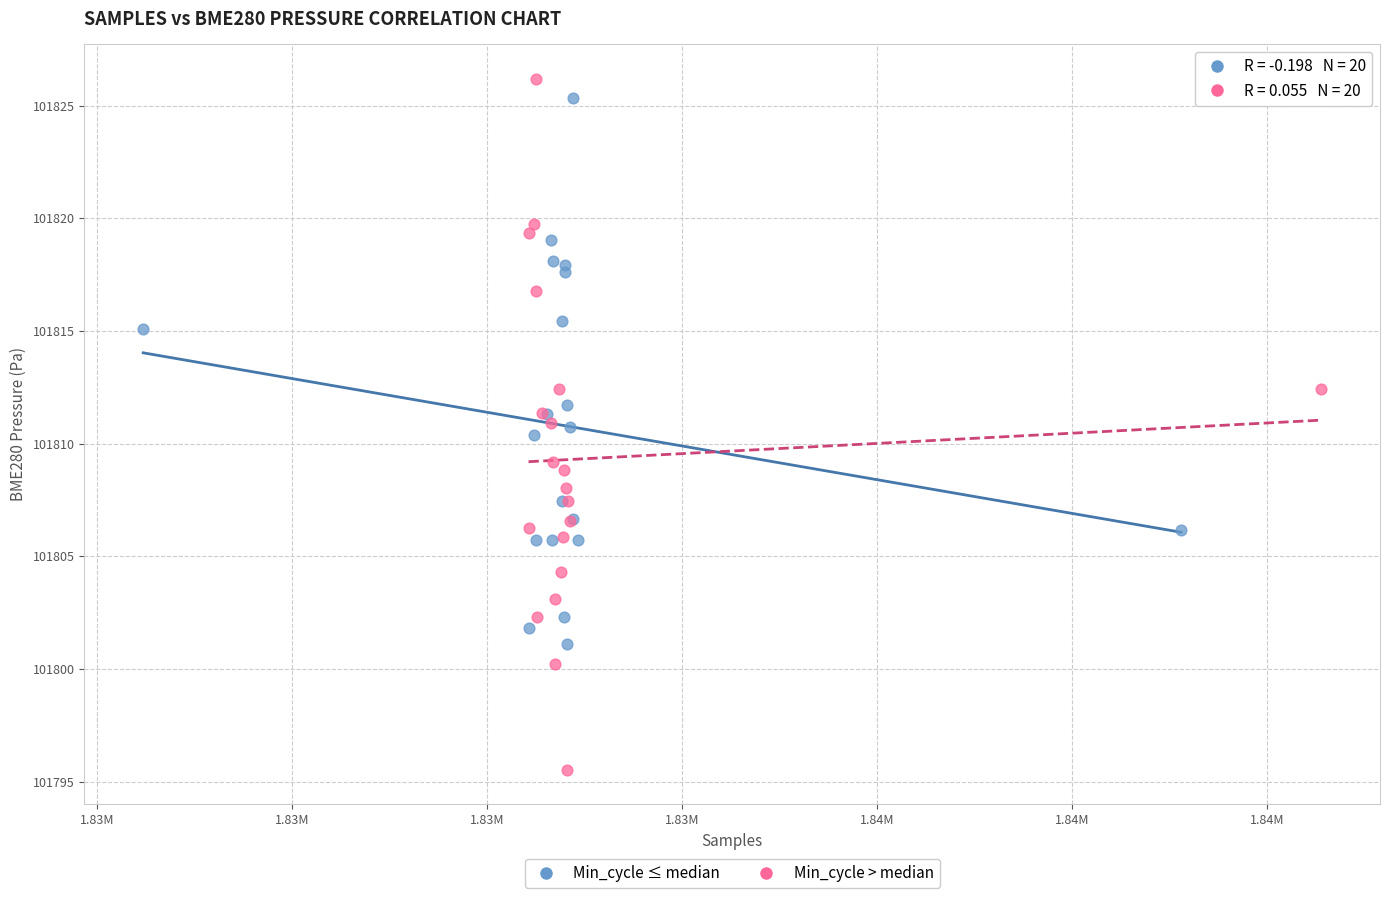

Which series has the widest spread of Y values?

Min_cycle > median